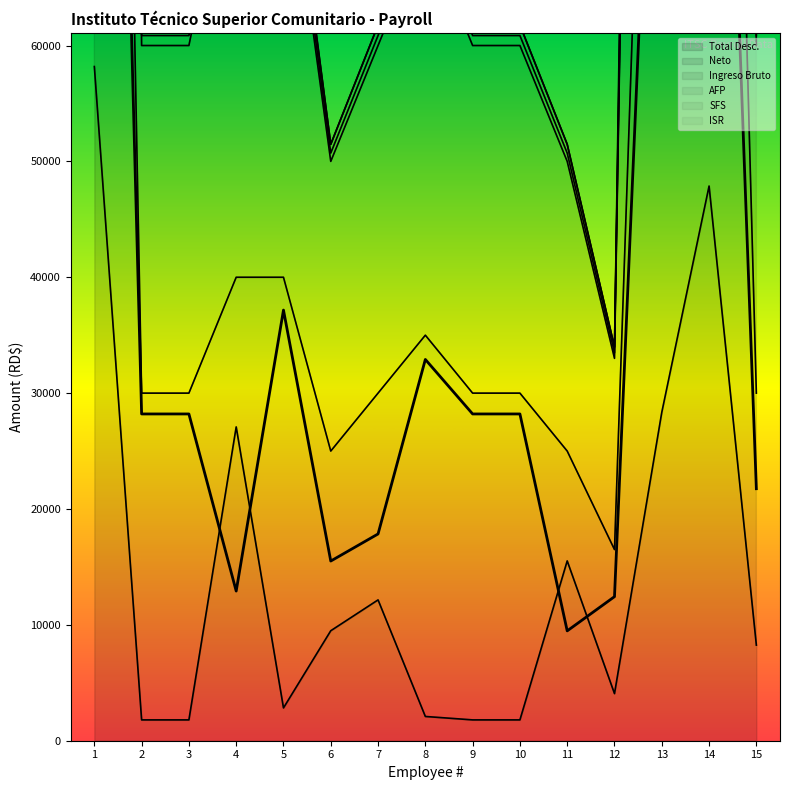

True or false: ISR and Total Desc. cross at least once.

False